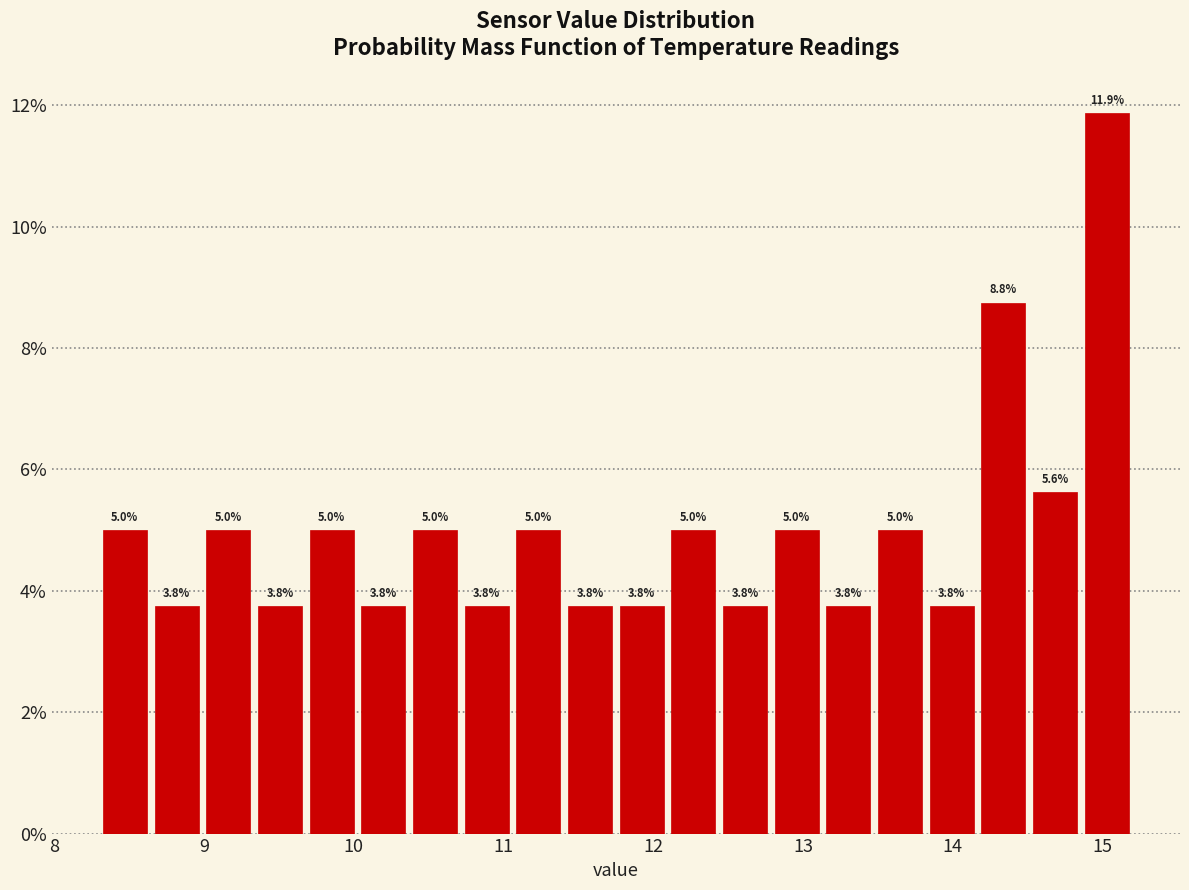

Read against the x-axis, roughly where is the centre of the tallest bar?

15.0